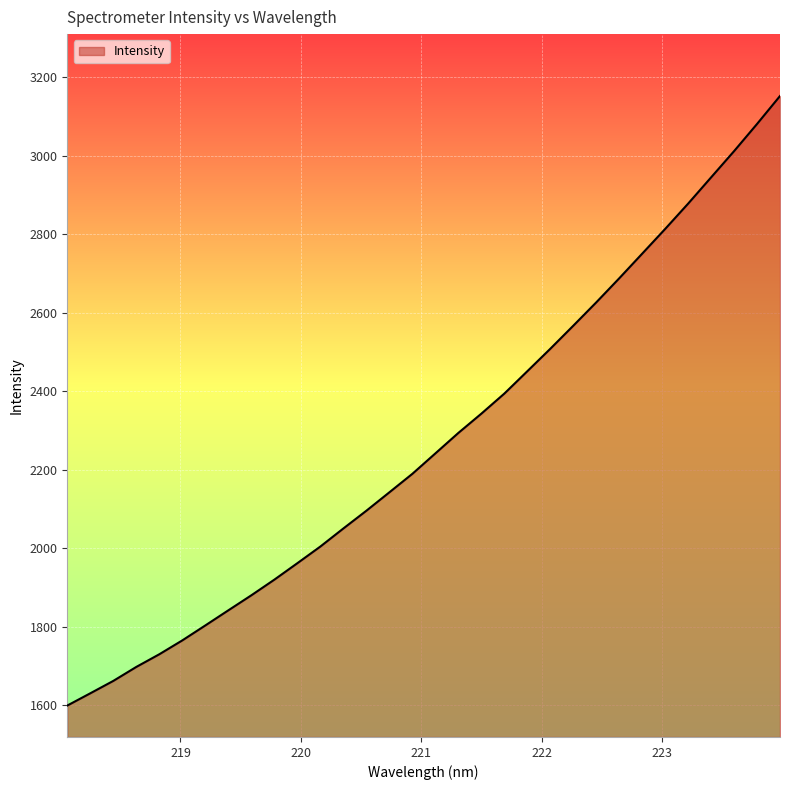

What is the smallest value displayed?

1599.8